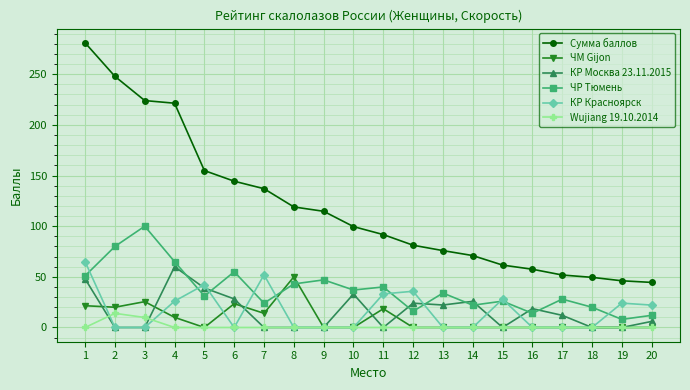

The value of ЧМ Gijon at 16 is 0.0. True or false?

True